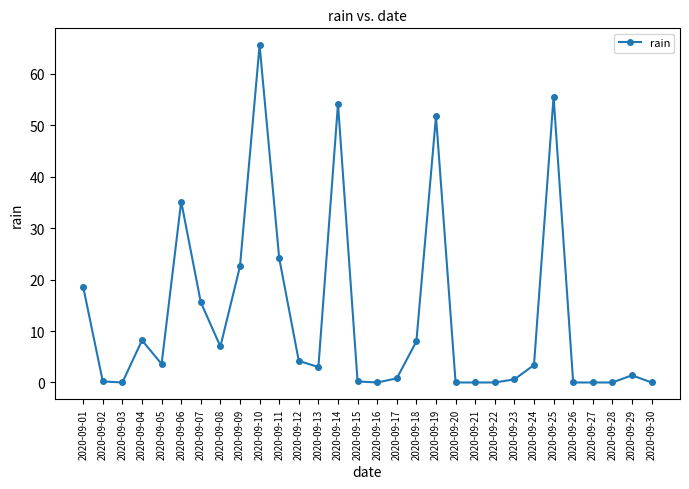

At which label does the data first exceed 3?

2020-09-01